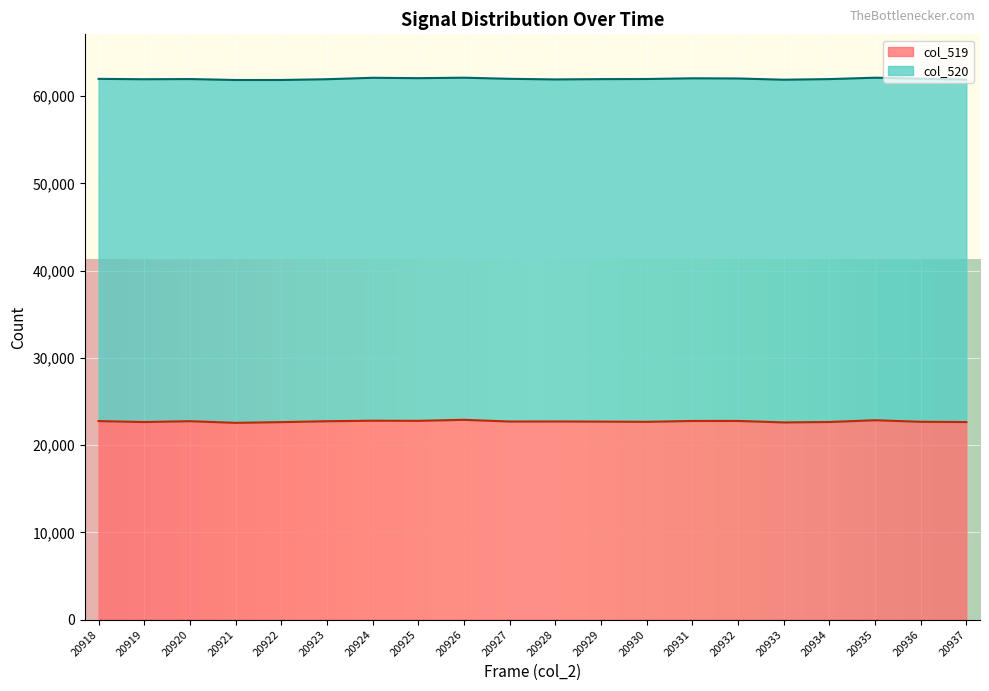

What are all the series names shown in the legend?

col_519, col_520